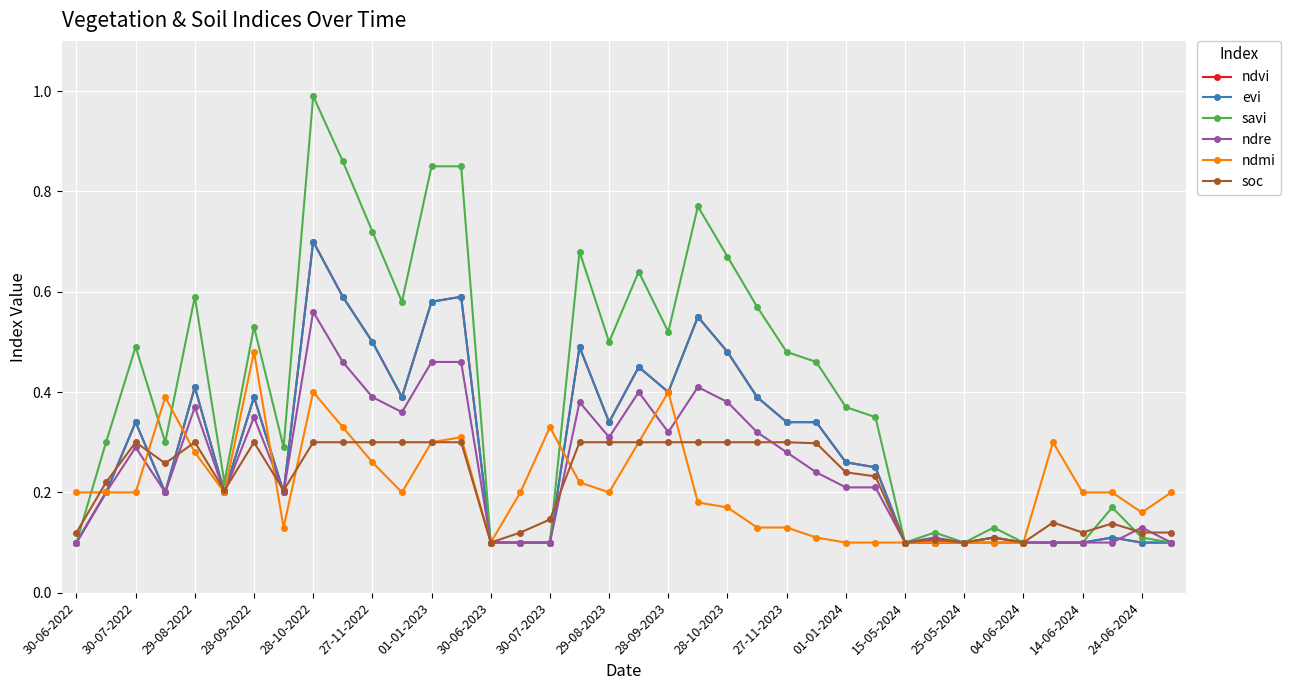

What is the average value of the ndre series?

0.2